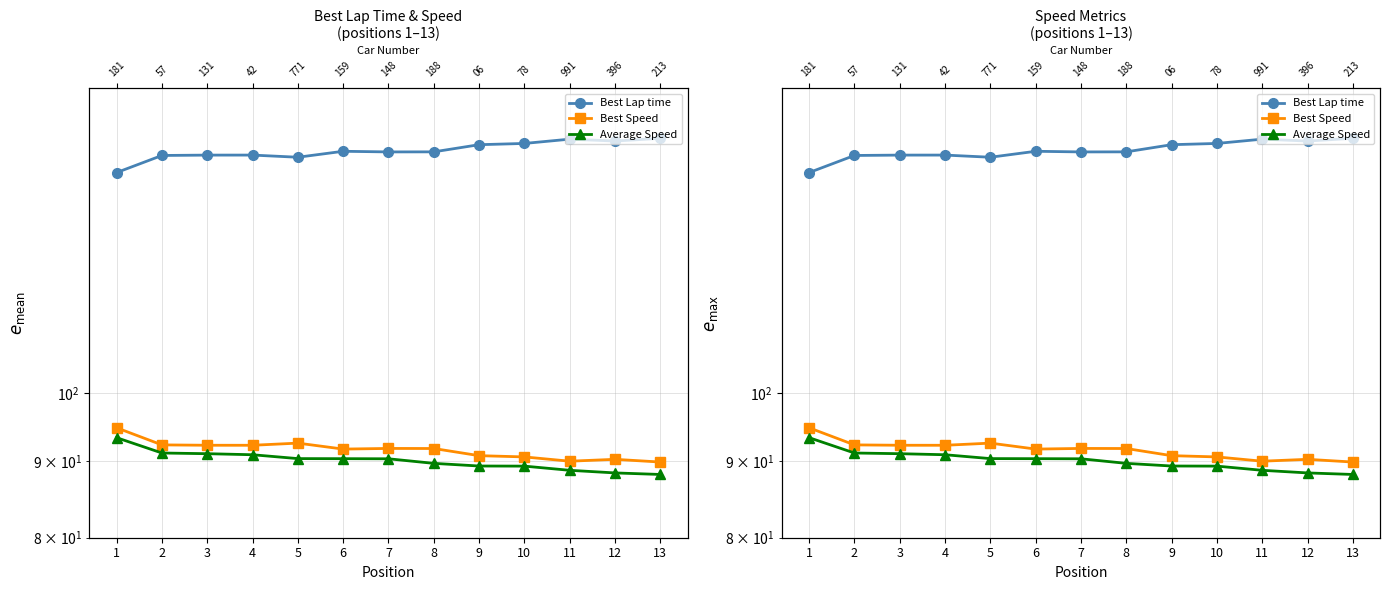

Rank the series by their maximum value, from lowest to highest.

Average Speed, Best Speed, Best Lap time